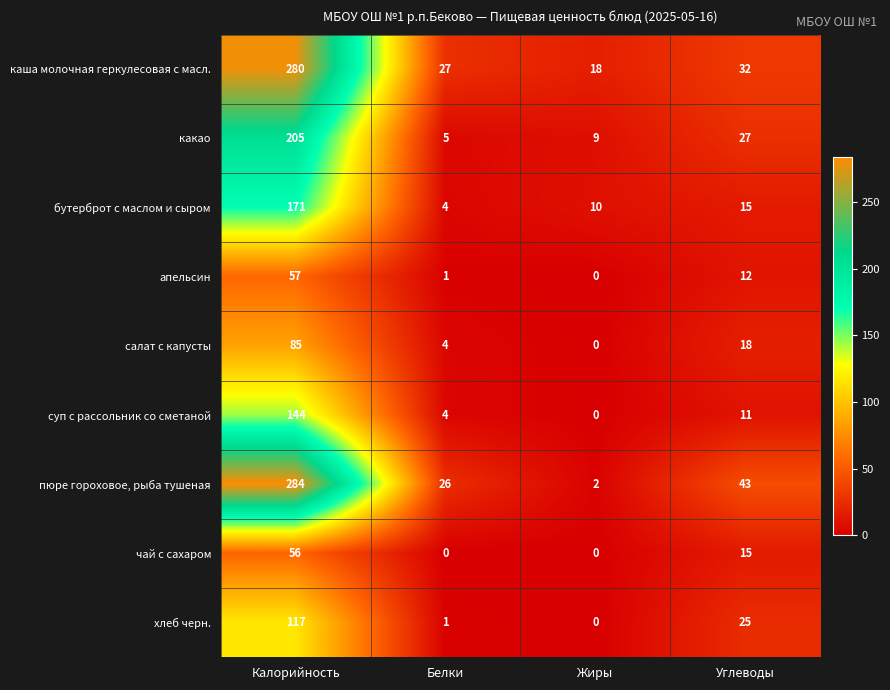

How many series are shown in this chart?

9